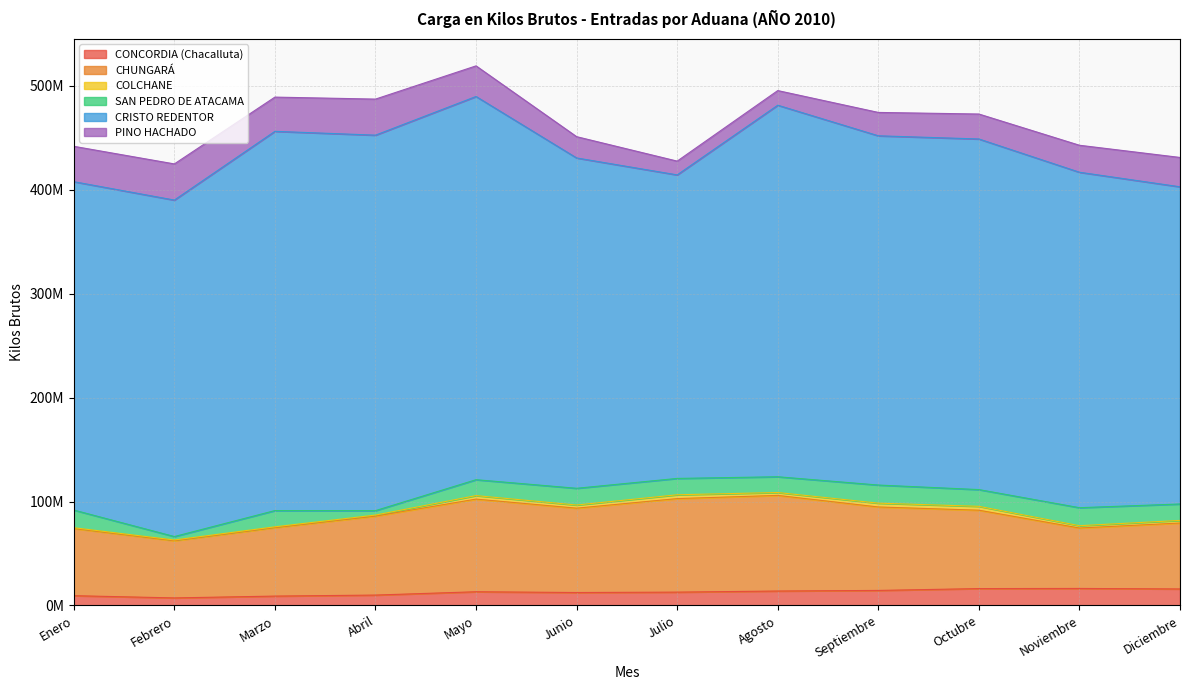

Rank the categories by CONCORDIA (Chacalluta) value from highest to lowest.

Noviembre, Octubre, Diciembre, Septiembre, Agosto, Mayo, Julio, Junio, Abril, Enero, Marzo, Febrero